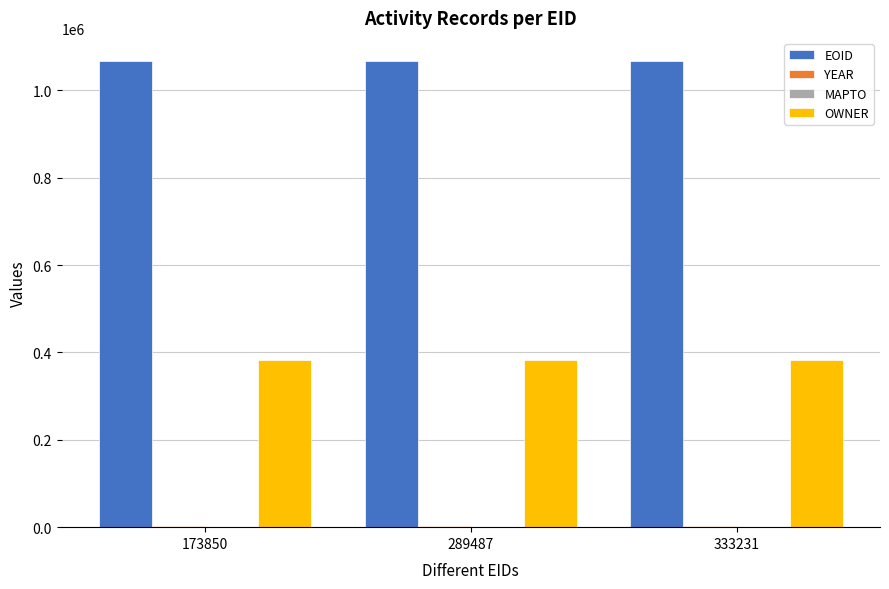

How many groups of bars are there?

3